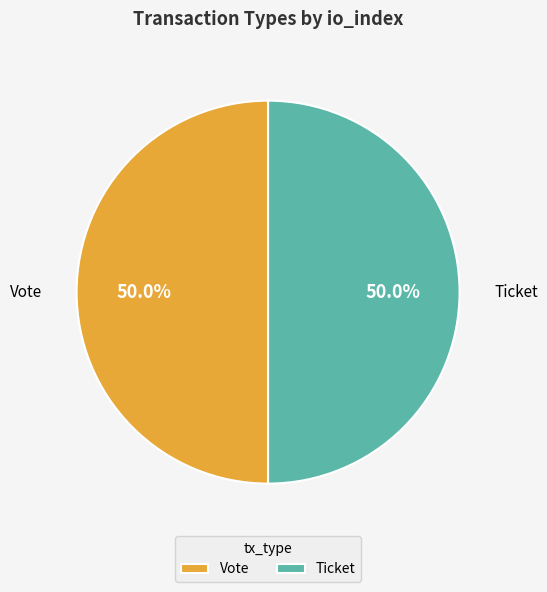

To the nearest percent, what is the average slice percentage?

50%